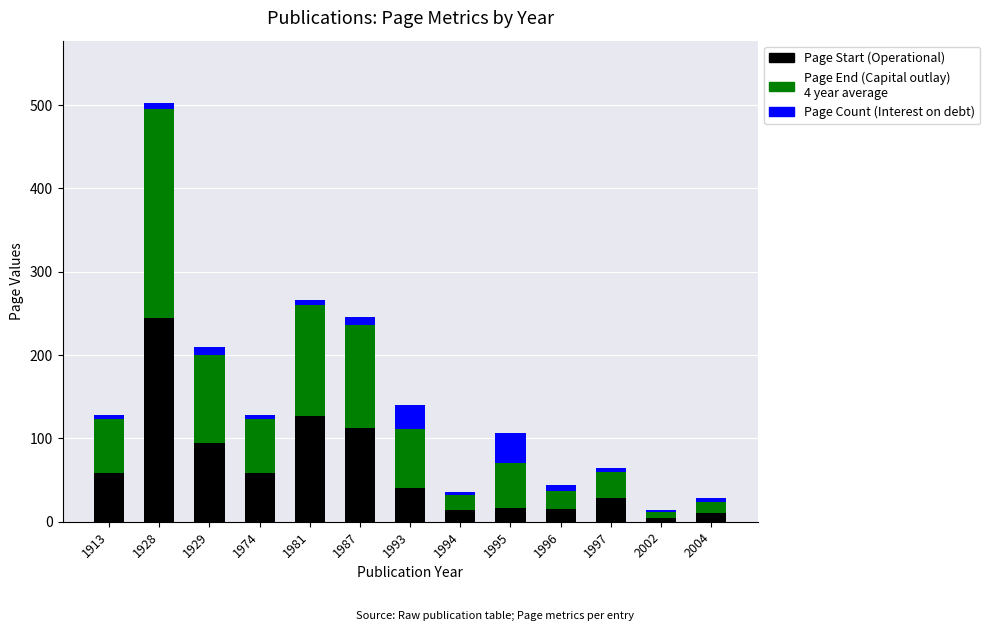

What is the total value across all series at 1993?

140